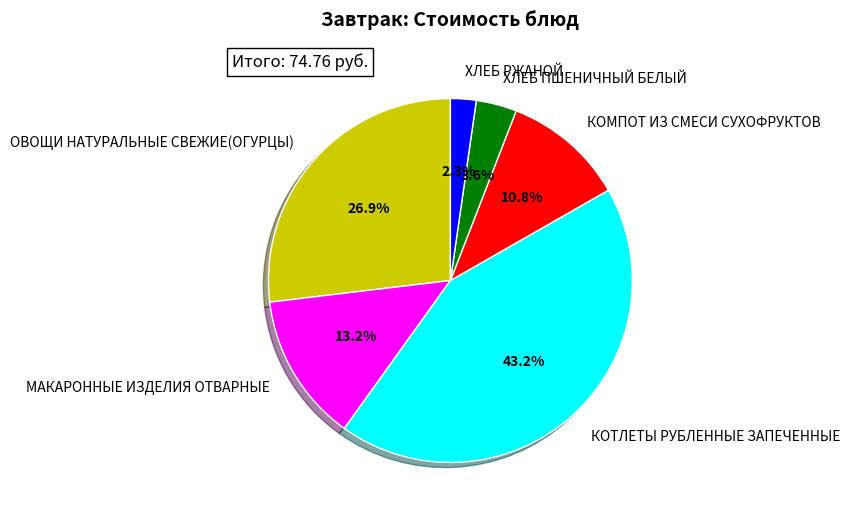

How many slices are in this pie chart?

6